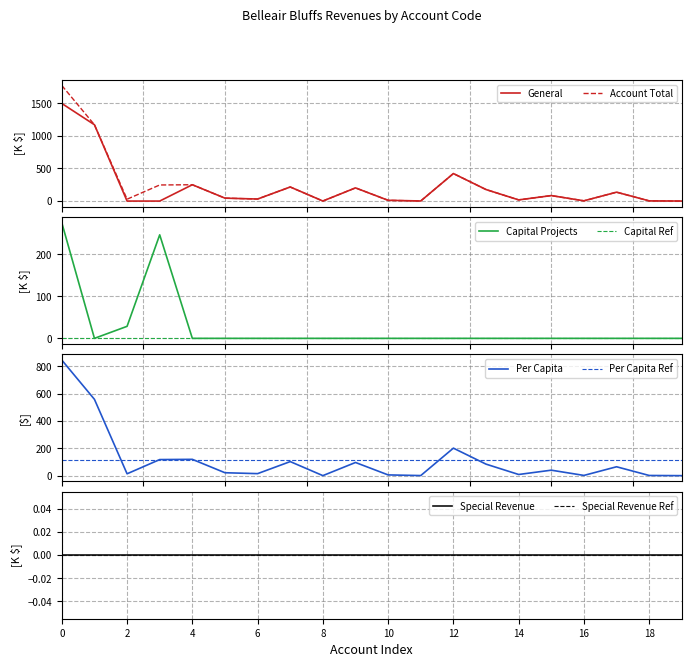

What is the total value across all series at 16?

9.4